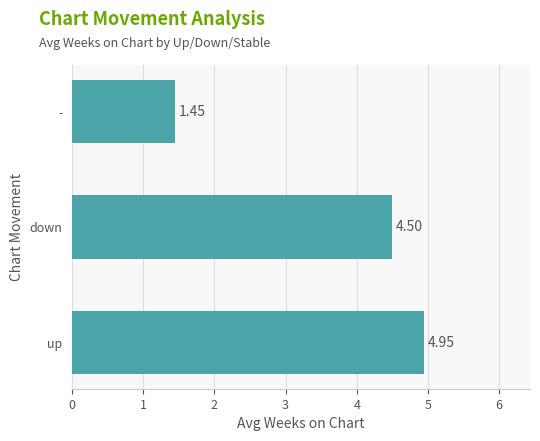

List the labels in order of value, largest first.

up, down, -